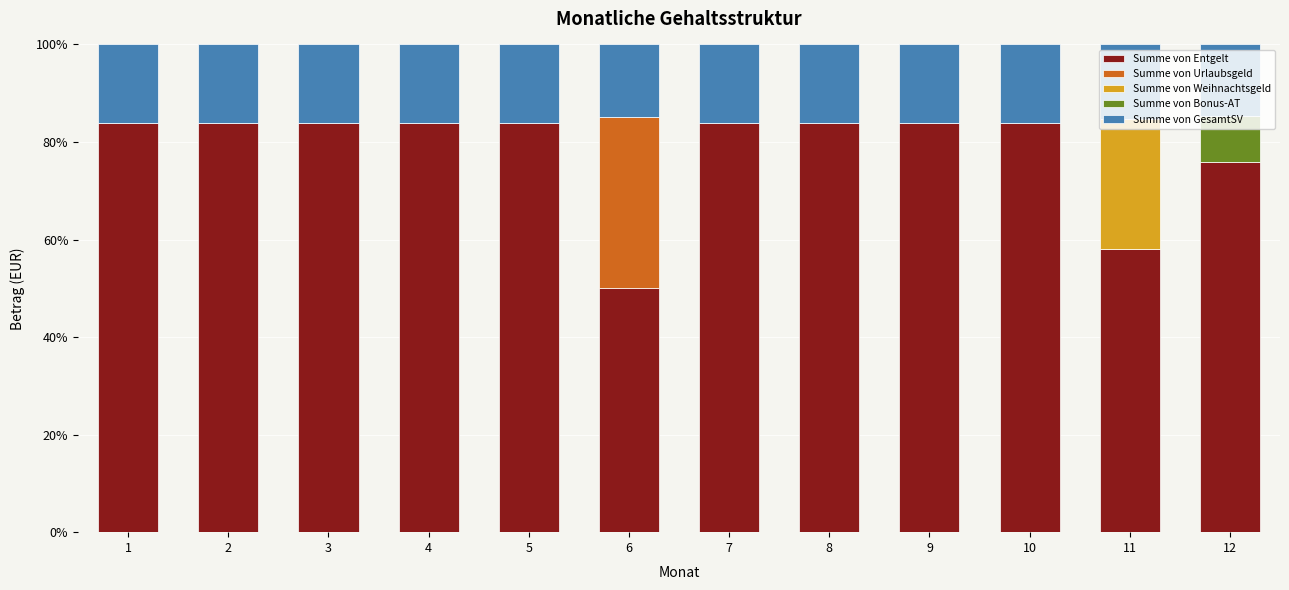

What is the total value across all series at 12?

1.0